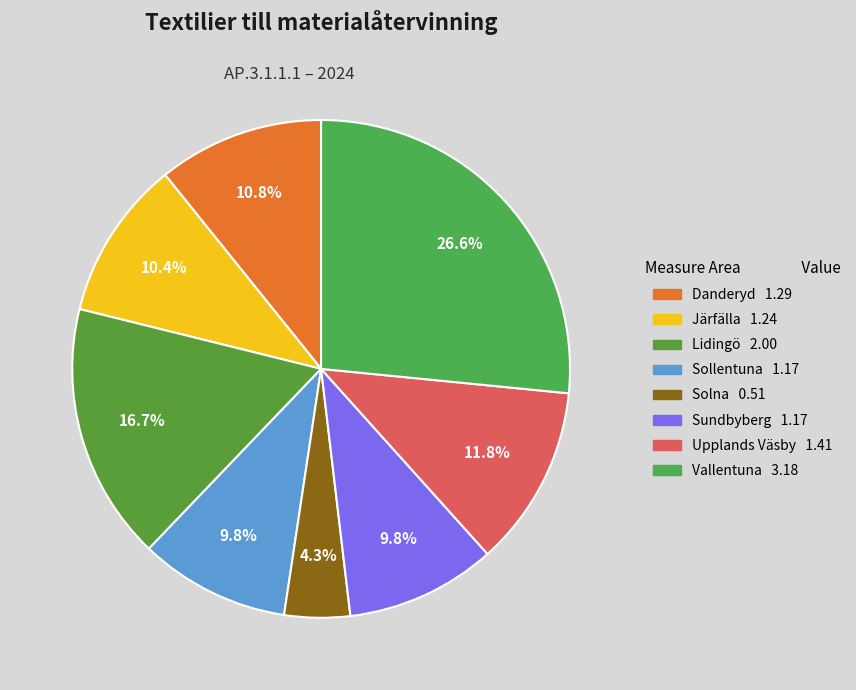

Does Sundbyberg account for over 50% of the chart?

No